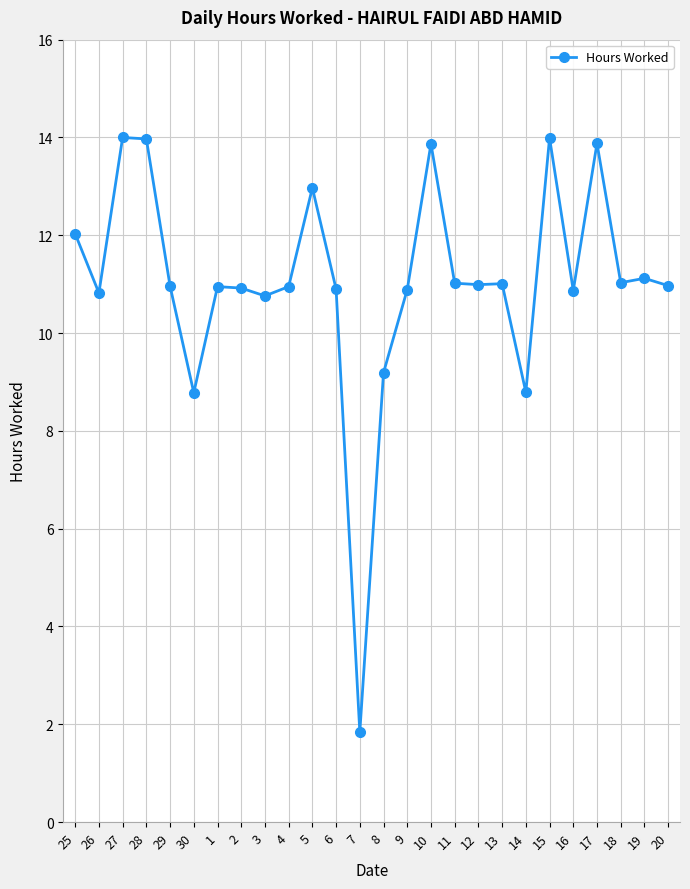

The value at 18 is 17.5. True or false?

False